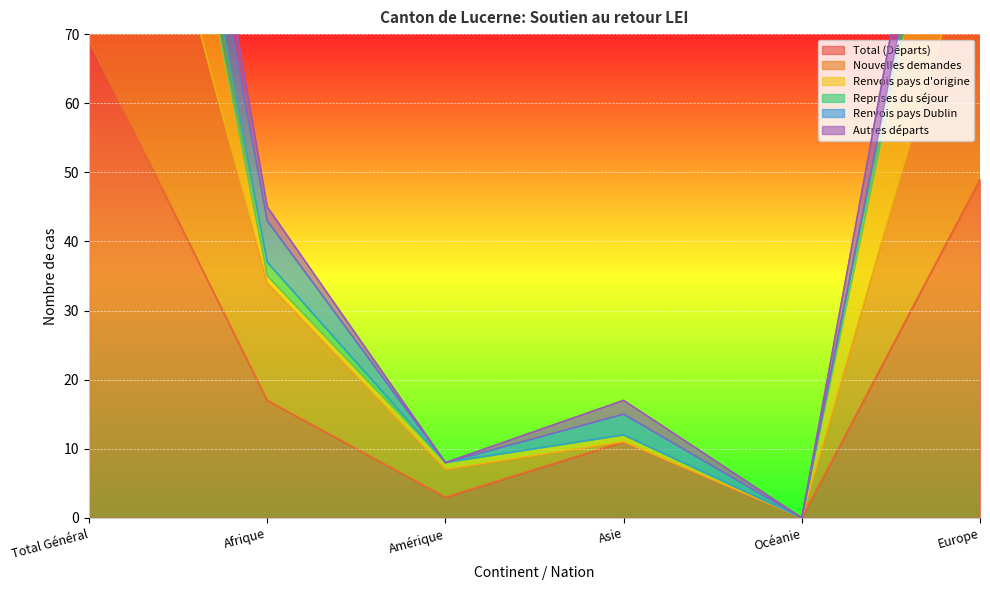

At which label does Total (Départs) reach its peak?

Total Général